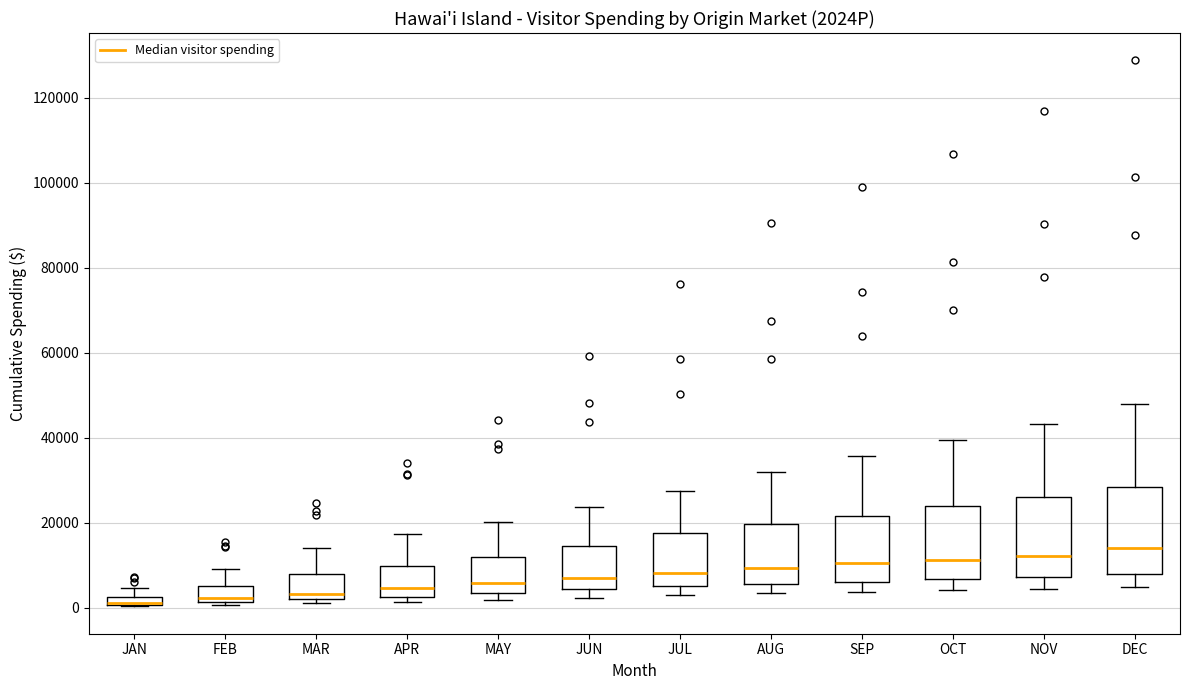

Where does the median line of the box for NOV sit on the y-axis? The values are not printed on the chart, so give them approximately, as read against the axis.

12000